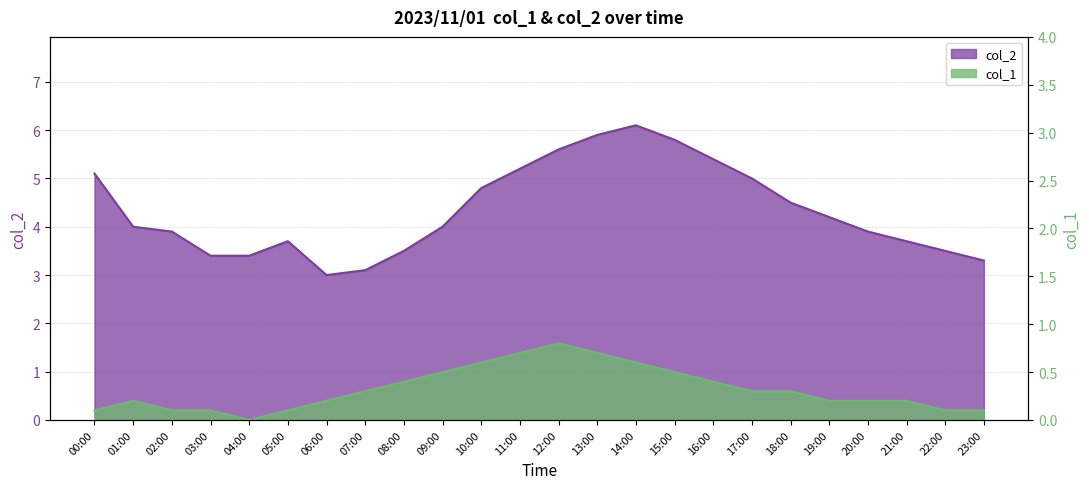

What is the total value across all series at 11:00?

5.9